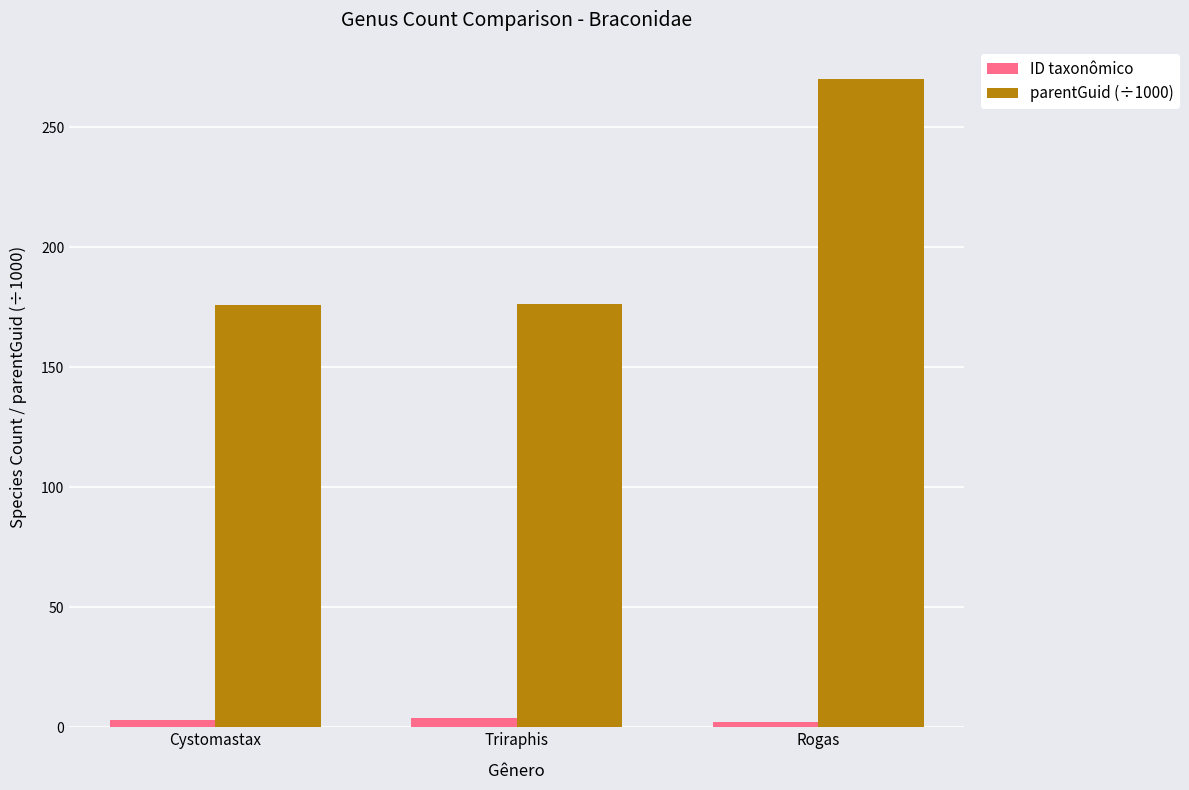

What is the label of the 2nd bar from the left?

Triraphis